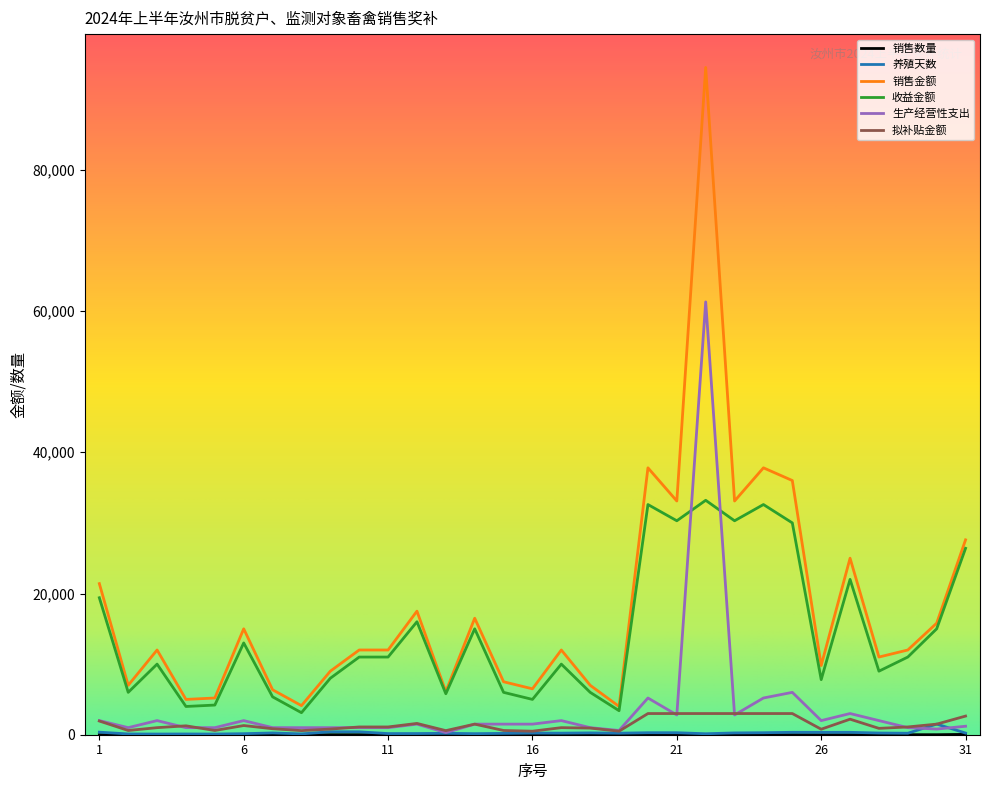

True or false: 拟补贴金额 and 销售金额 intersect in this chart.

False